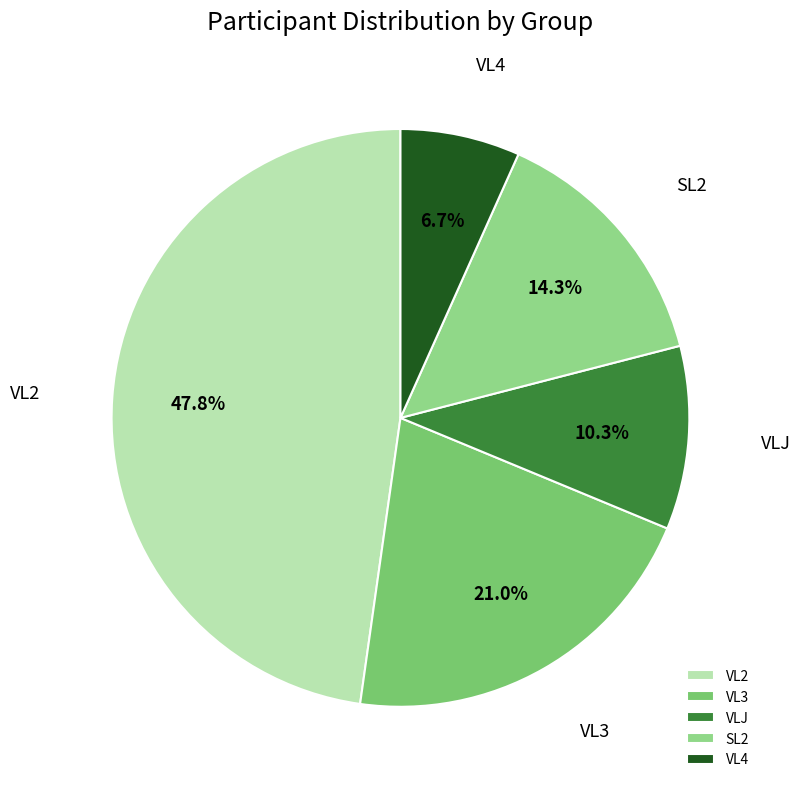

How many segments does this pie chart have?

5